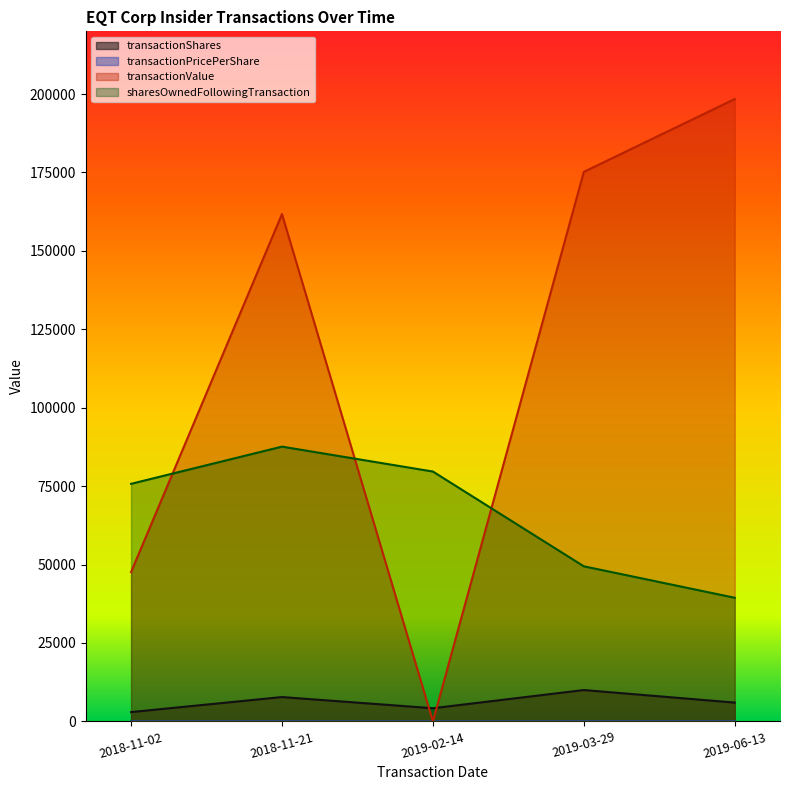

Reading left to right, extract all data points from this chart.

transactionShares: 2018-11-02=2970.0	2018-11-21=7765.0	2019-02-14=4200.0	2019-03-29=10000.0	2019-06-13=6000.0
transactionPricePerShare: 2018-11-02=16.0	2018-11-21=20.8	2019-02-14=0.0	2019-03-29=17.5	2019-06-13=33.1
transactionValue: 2018-11-02=47609.0	2018-11-21=161745.0	2019-02-14=0.0	2019-03-29=175200.0	2019-06-13=198420.0
sharesOwnedFollowingTransaction: 2018-11-02=75743.0	2018-11-21=87602.0	2019-02-14=79660.0	2019-03-29=49447.0	2019-06-13=39419.0